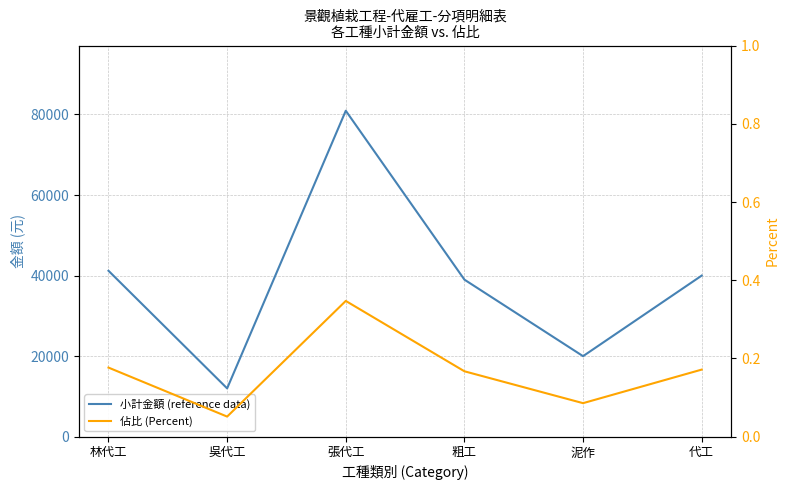

What is the difference between the second highest and second lowest values in the 小計金額 (reference data) series?

21200.0